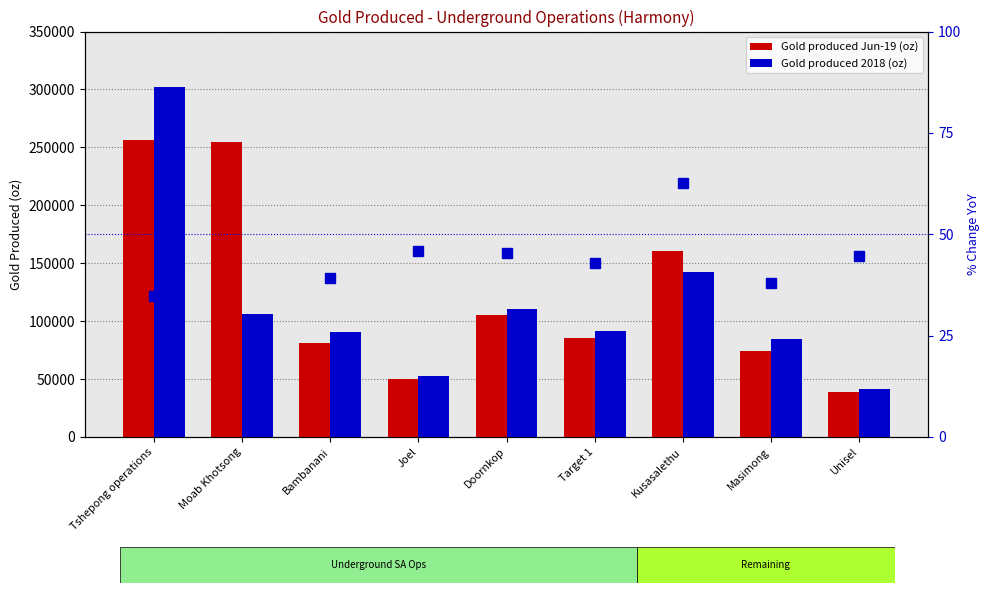

Reading left to right, extract all data points from this chart.

Gold produced Jun-19 (oz): 256146.0	254891.0	80860.0	50379.0	105229.0	85296.0	160400.0	74237.0	38966.0
Gold produced 2018 (oz): 302026.0	105969.0	90698.0	52566.0	110245.0	91758.0	142395.0	84332.0	41152.0
% Change (centered at 50): 34.8	190.5	39.2	45.8	45.5	43.0	62.6	38.0	44.7